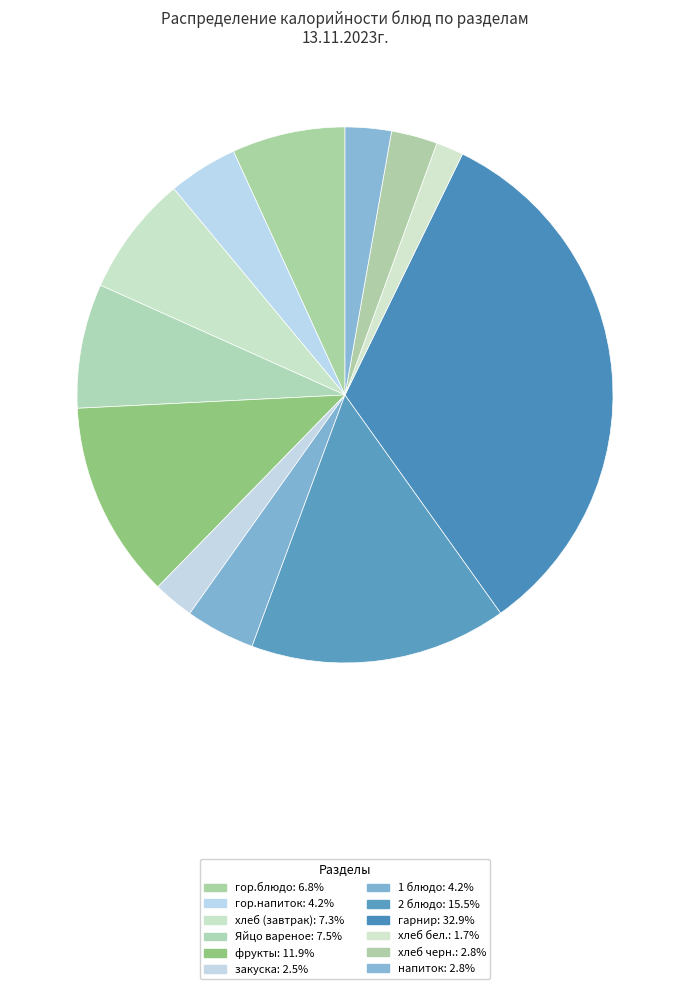

How many segments does this pie chart have?

12